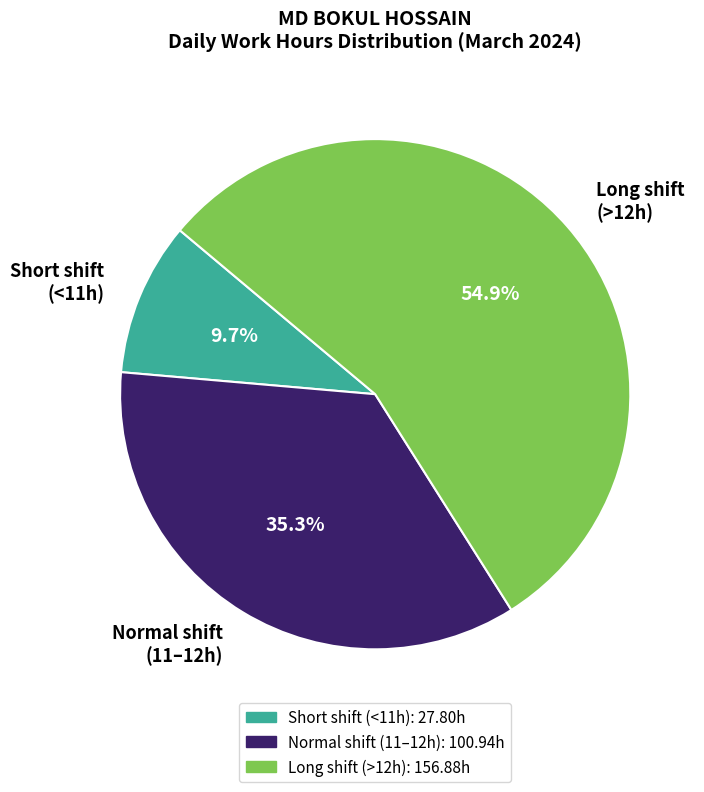

Approximately how many times larger is the value at Normal shift (11–12h) compared to Long shift (>12h)?

0.6